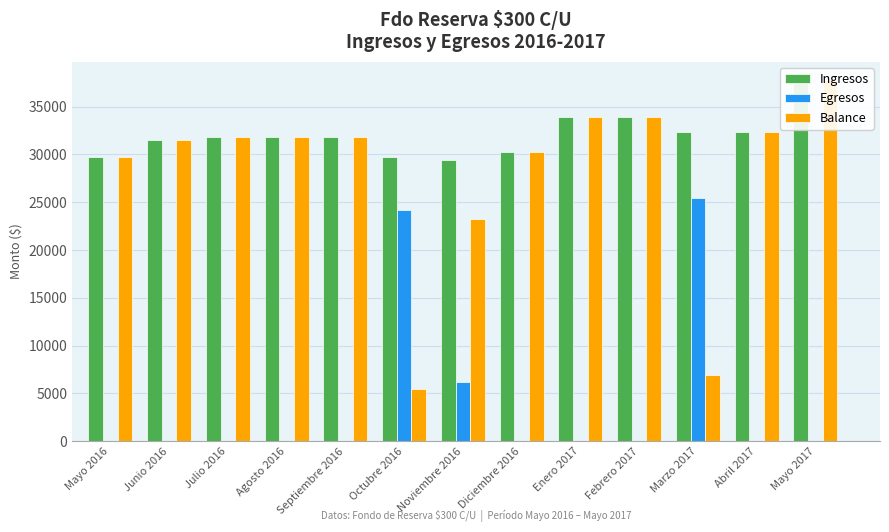

Which has a higher value, Marzo 2017 or Abril 2017?

Marzo 2017